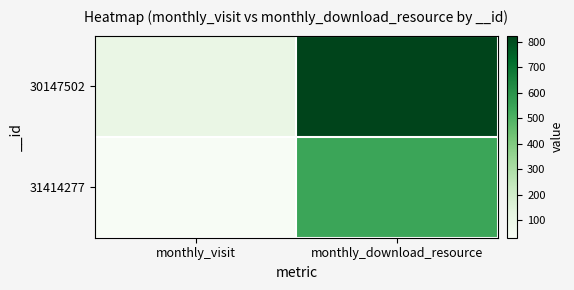

What is the total value across all series at monthly_download_resource?

1369